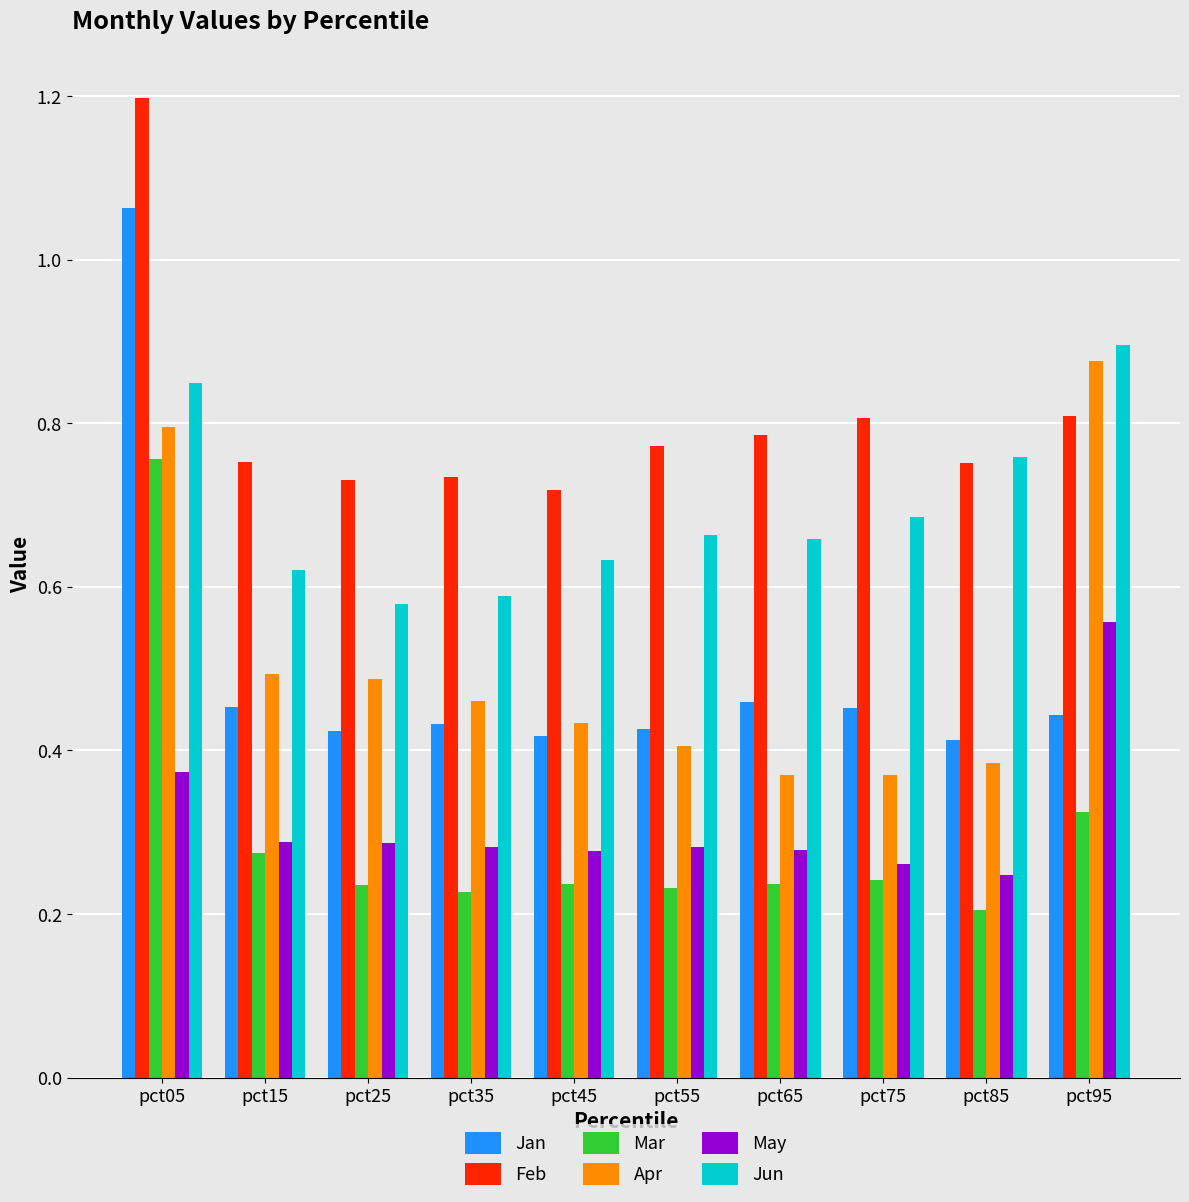

Count the Apr values in the range 0 to 1.

10